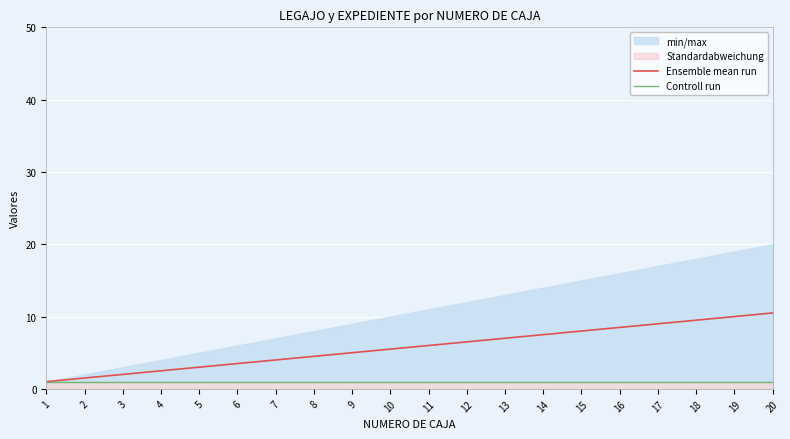

Where does the Ensemble mean run series first go above 6?

12